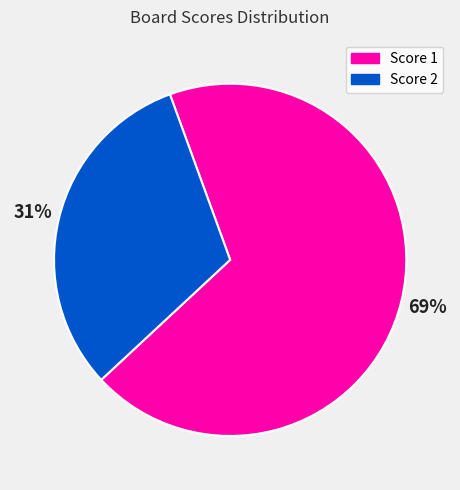

Which slice represents more than half of the pie?

Score 1